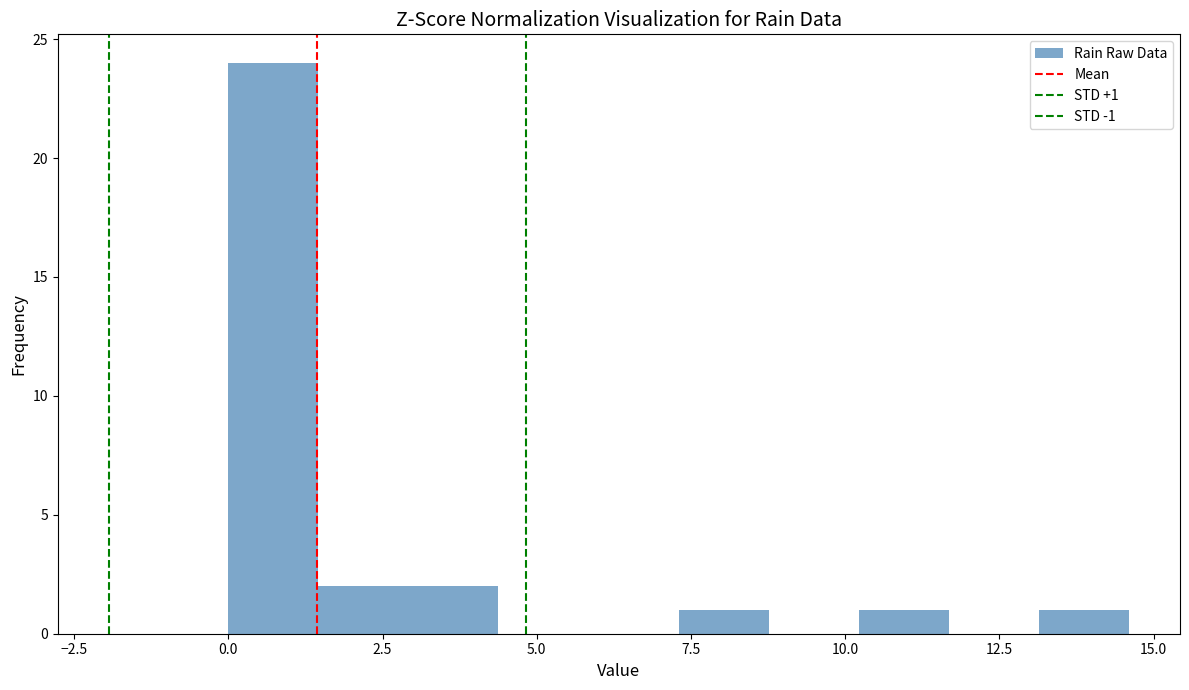

Around what value on the x-axis is the tallest bar? Give the approximate position of its centre, as read against the axis.

0.5